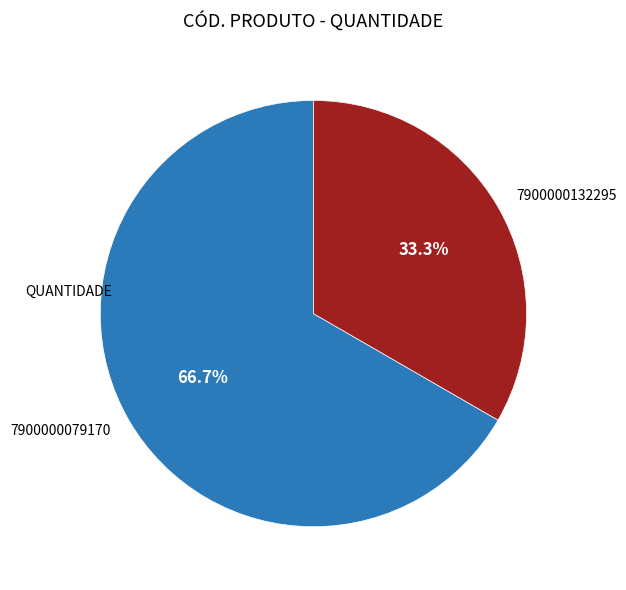

The 7900000079170 slice represents 67% of the pie. True or false?

True